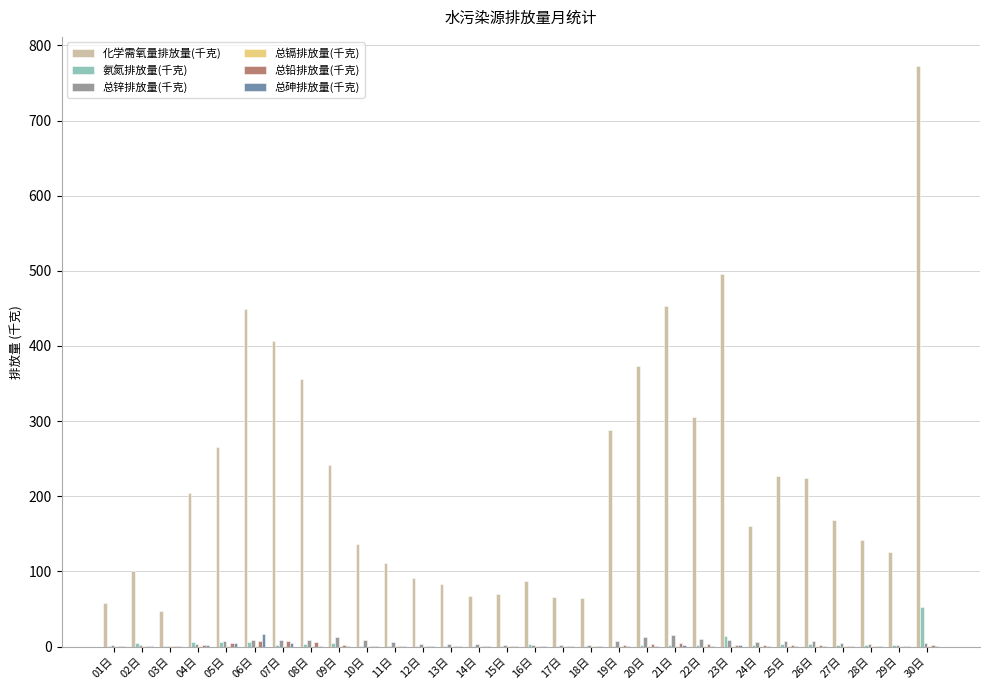

At which label does 氨氮排放量(千克) first exceed 2?

02日